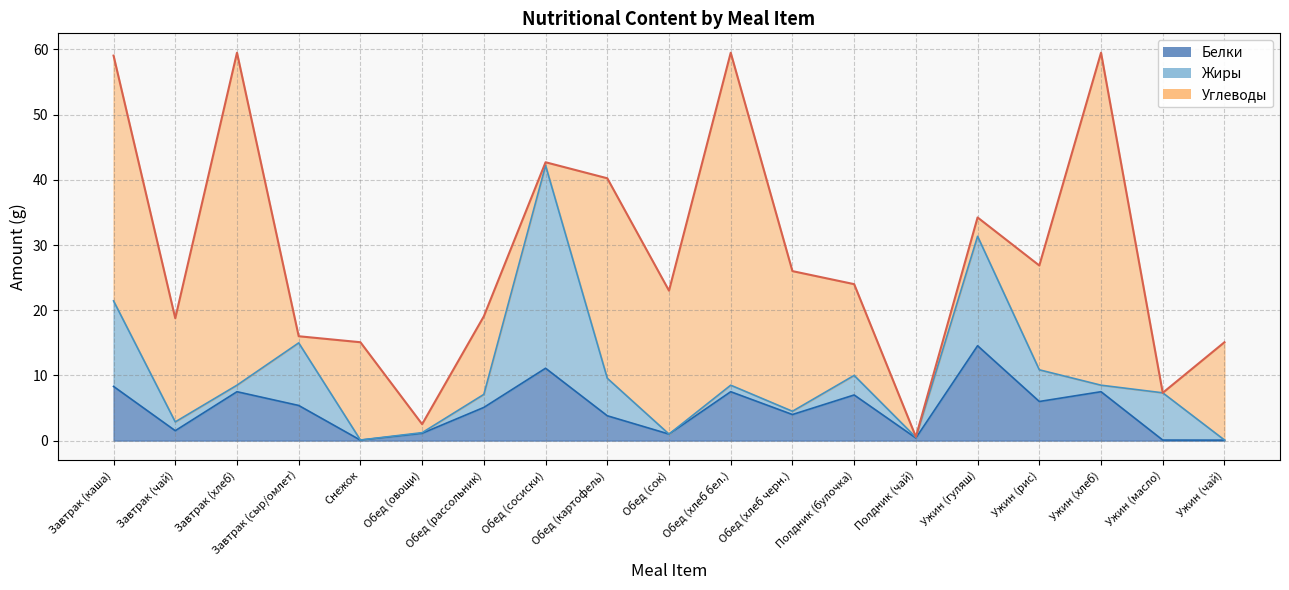

True or false: Жиры has a value of 0.1 at Обед (овощи).

False